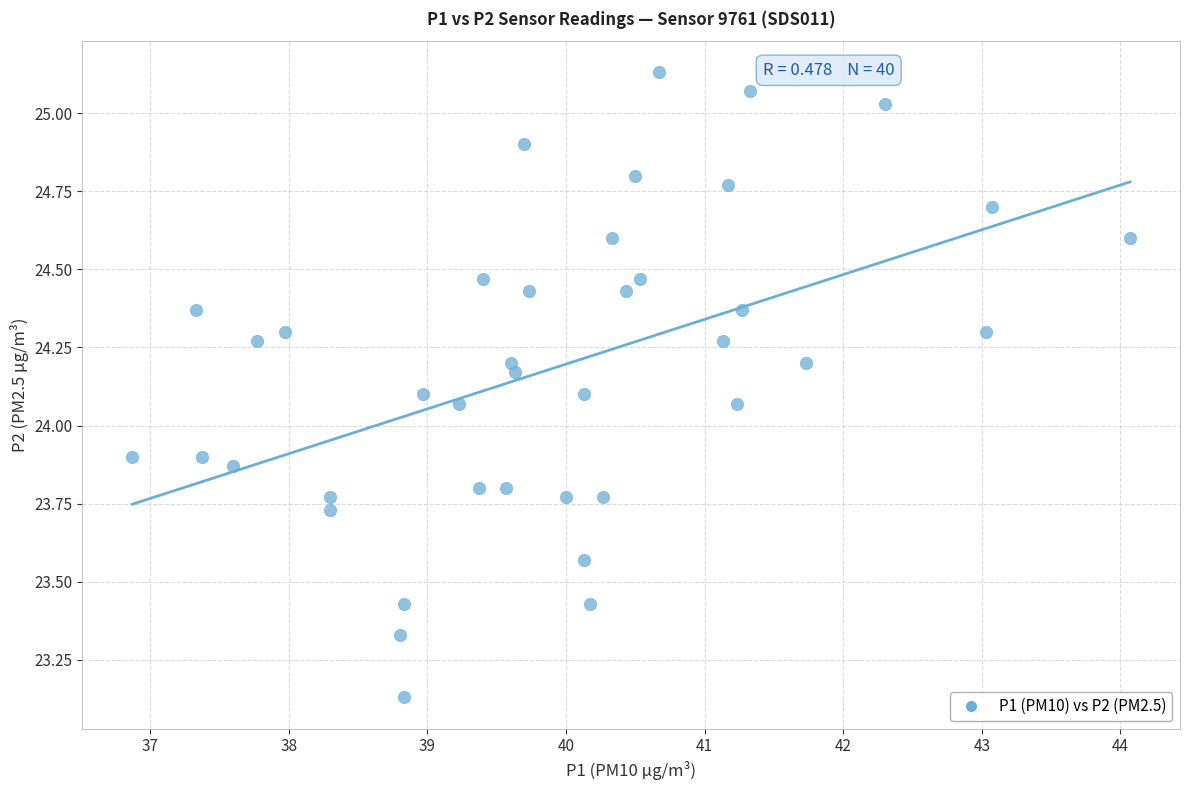

What is the range of X values (max minus min)?

7.2